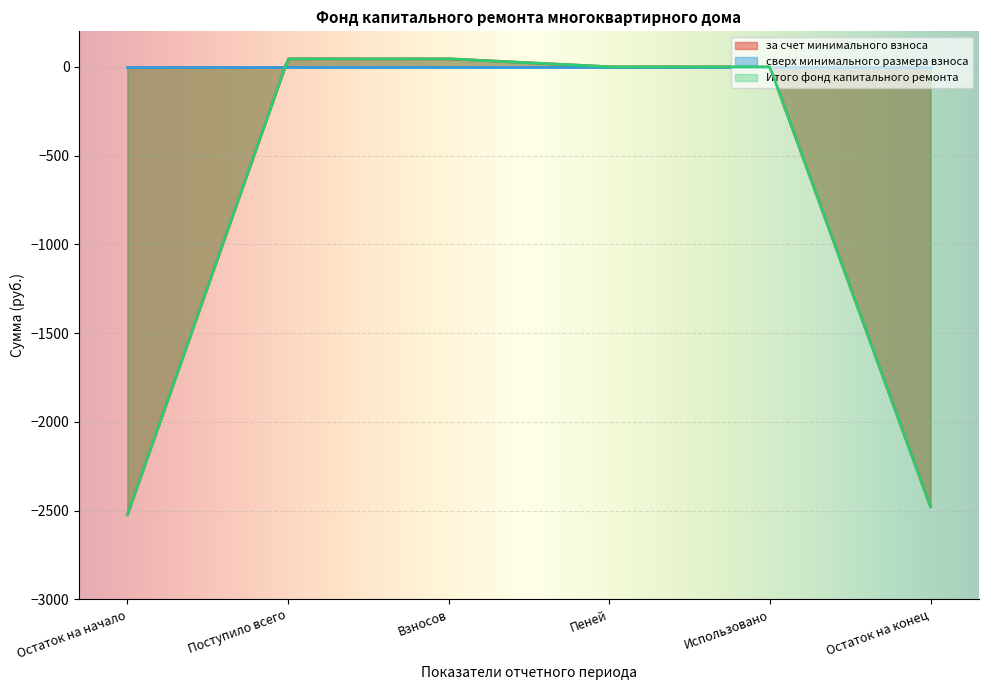

Does the chart display data point markers on the line(s)?

No